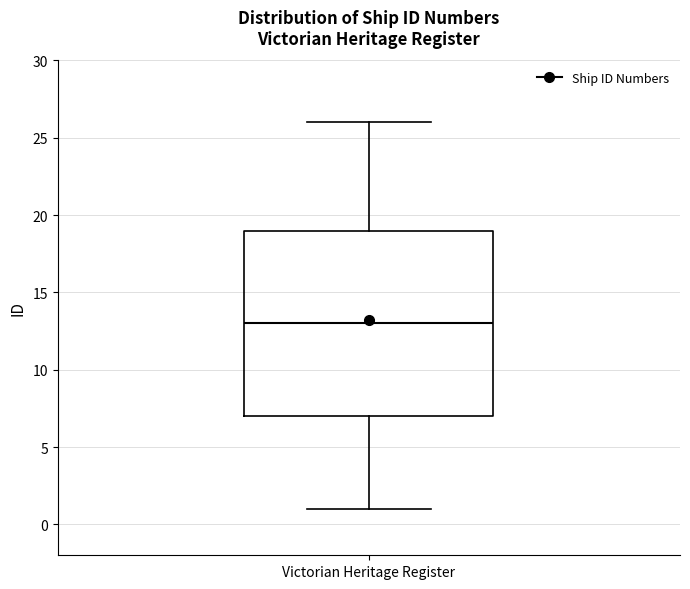

Read this box plot against the y-axis: the position of the median line, the range covered by the box, and the ends of both whiskers. The values are not printed on the chart, so give them approximately, as read against the axis.

median 13, box 7 to 19, whiskers 1 to 26